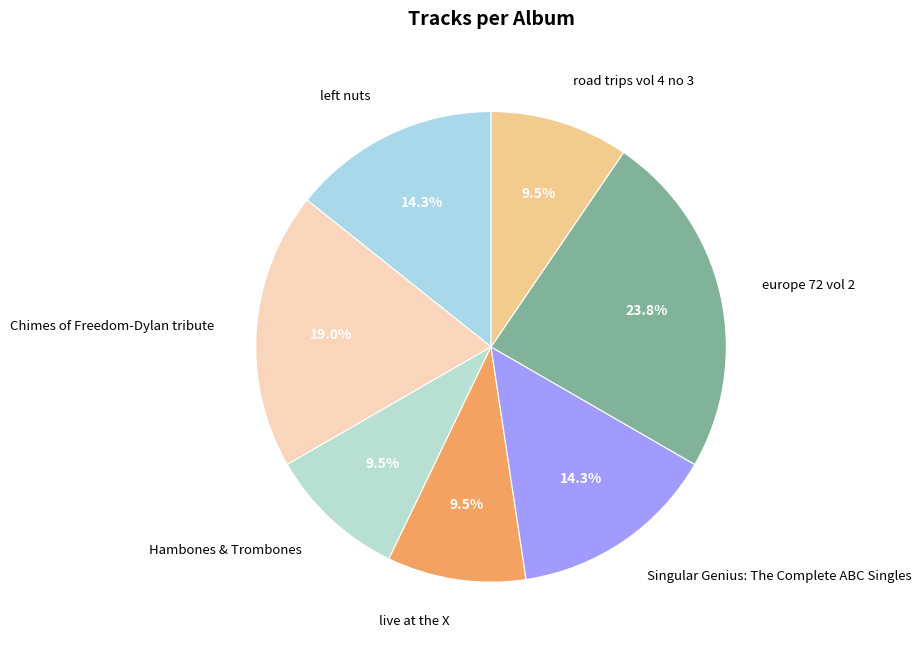

How many slices are in this pie chart?

7